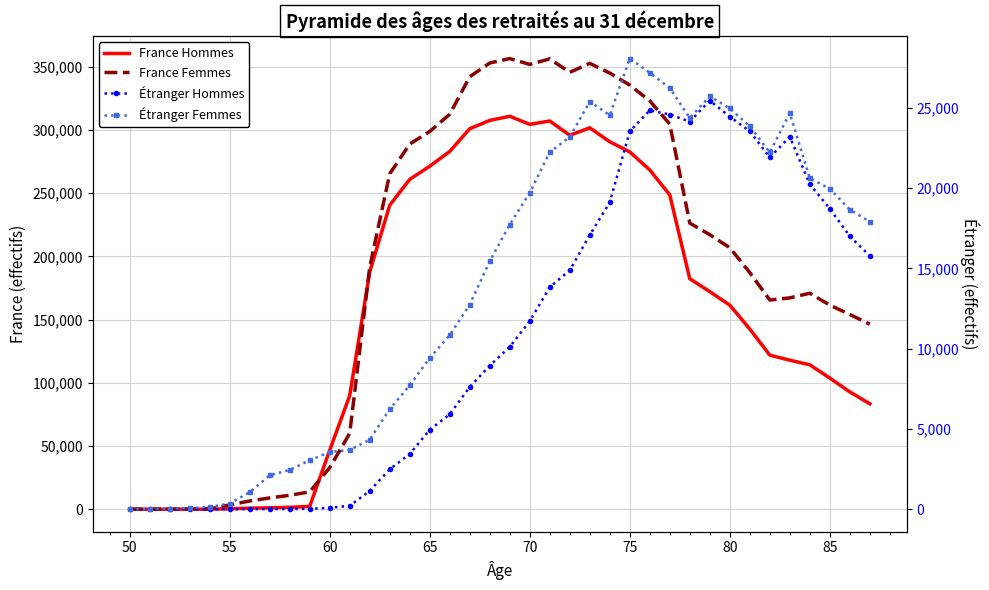

What is the difference between the second highest and second lowest values in the France Hommes series?

307528